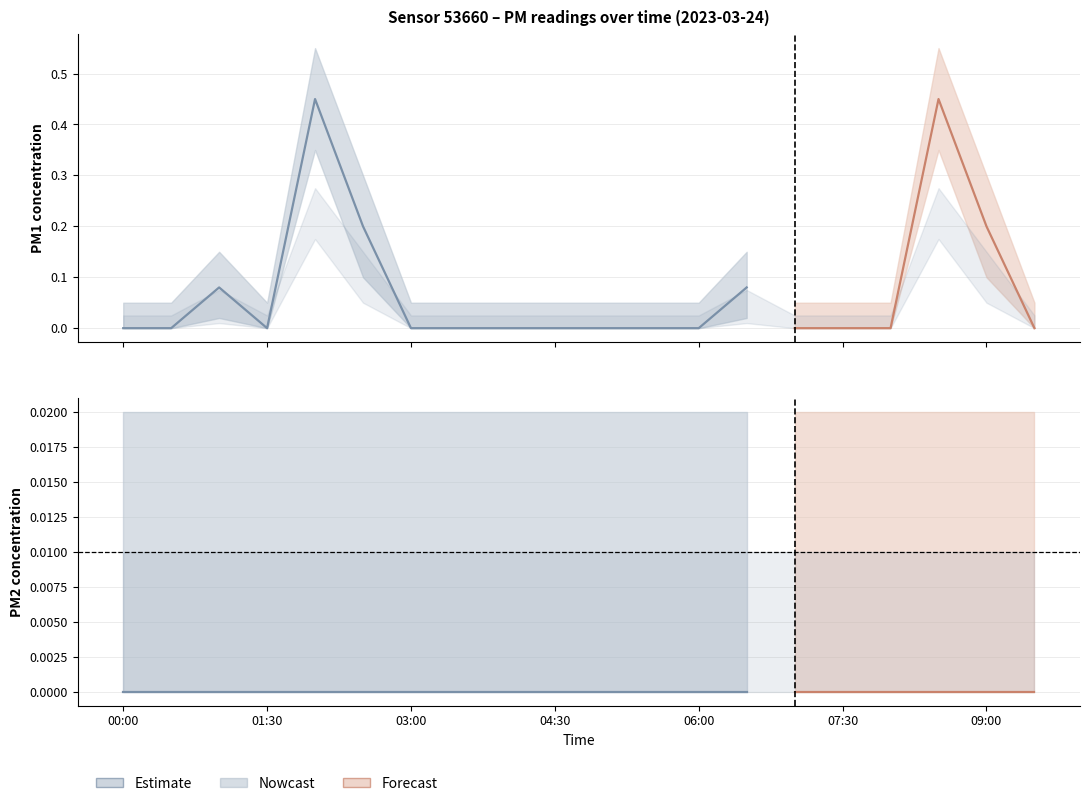

True or false: P2 and P1 cross at least once.

False